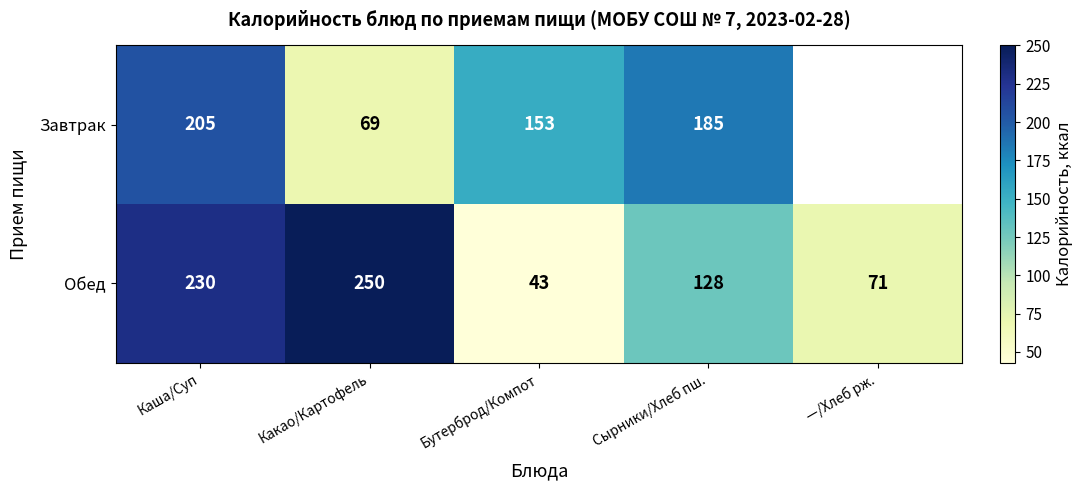

Rank the series at Бутерброд/Компот from highest to lowest value.

Завтрак, Обед